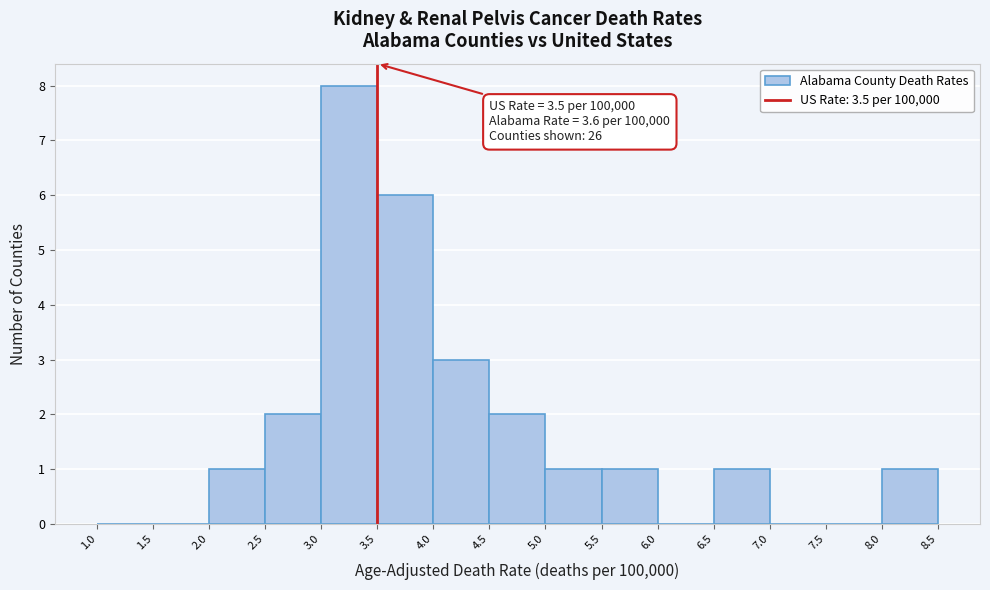

Over which range of the x-axis is the bar tallest?

3.0 to 3.5